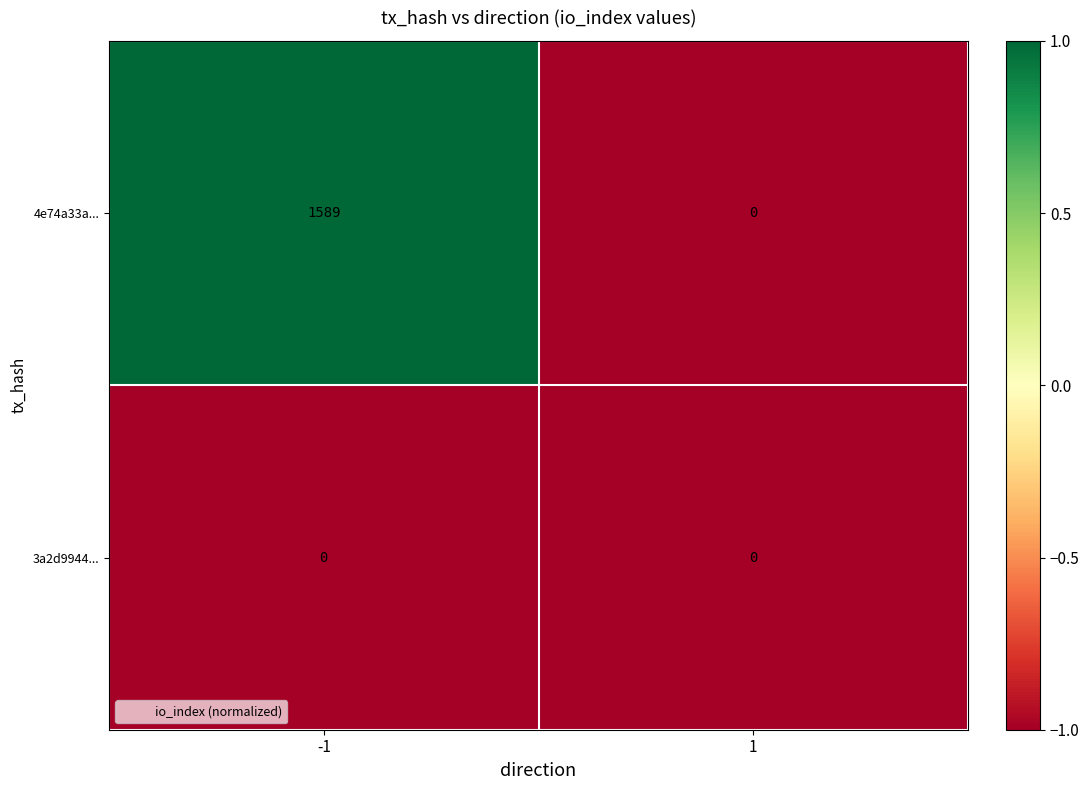

Reading left to right, extract all data points from this chart.

4e74a33a...: 1589	0
3a2d9944...: 0	0